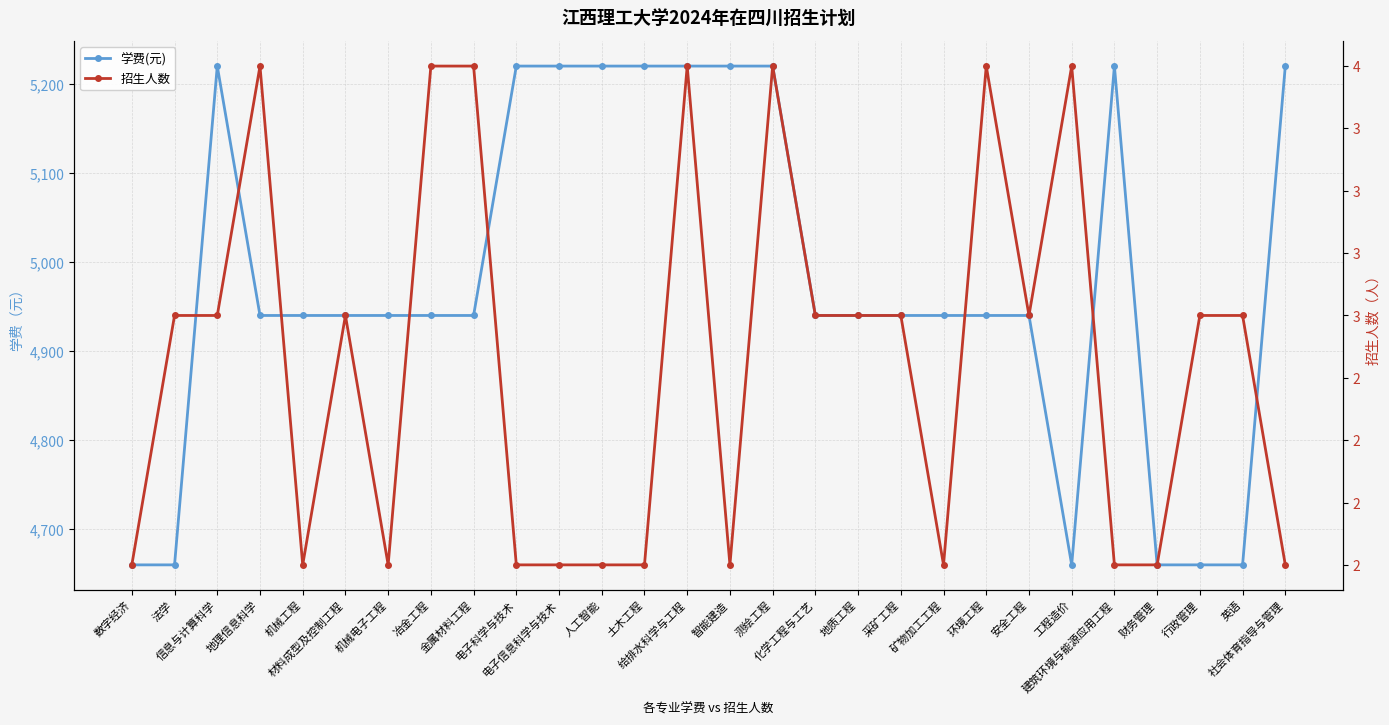

Does the chart display data point markers on the line(s)?

Yes